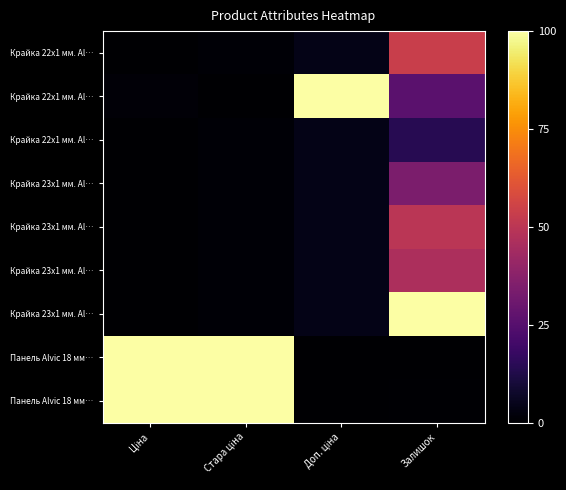

Count the number of data series in this chart.

9